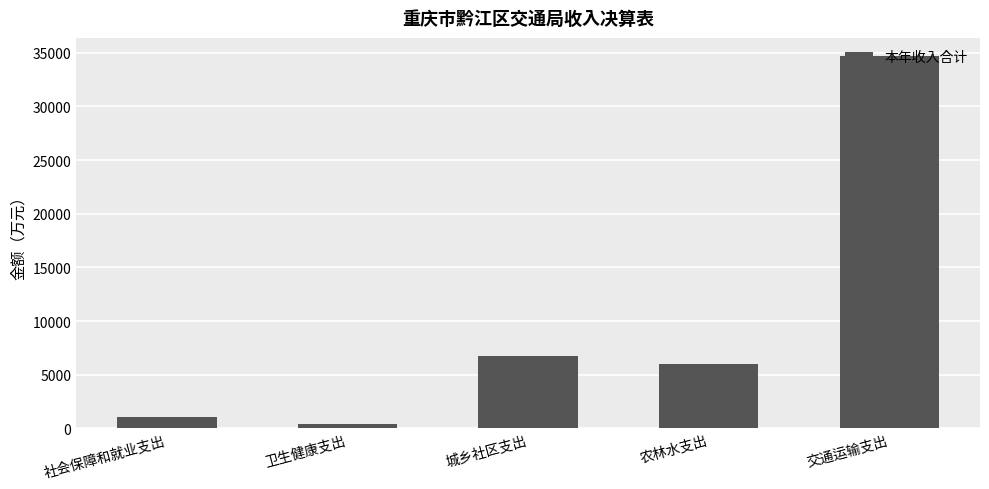

Where is the data nearest to the value 17525?

城乡社区支出